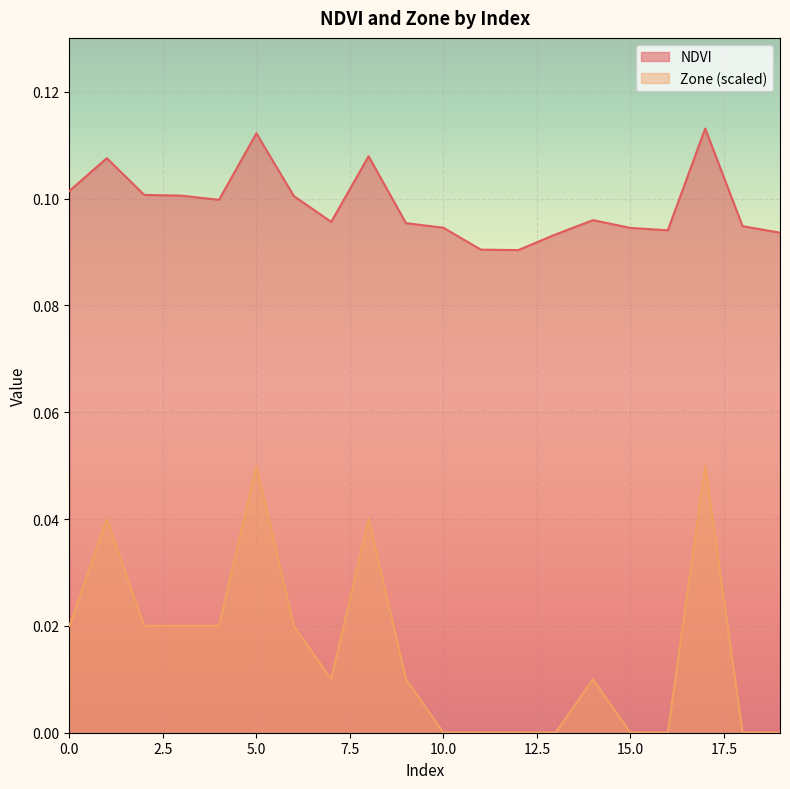

The Zone series shows 0.0 at 2. True or false?

True